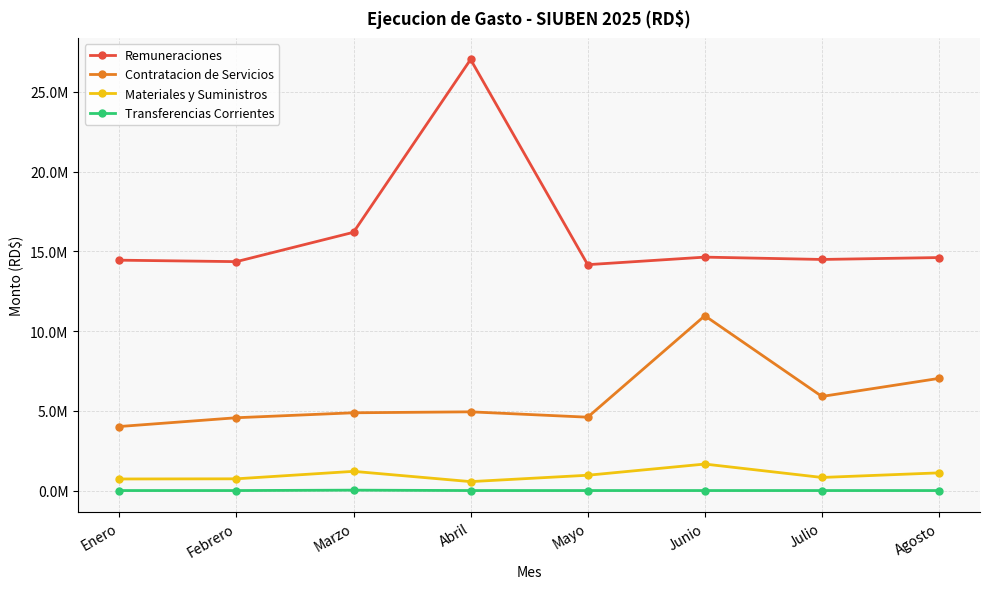

What is the label of the 4th point from the right?

Mayo